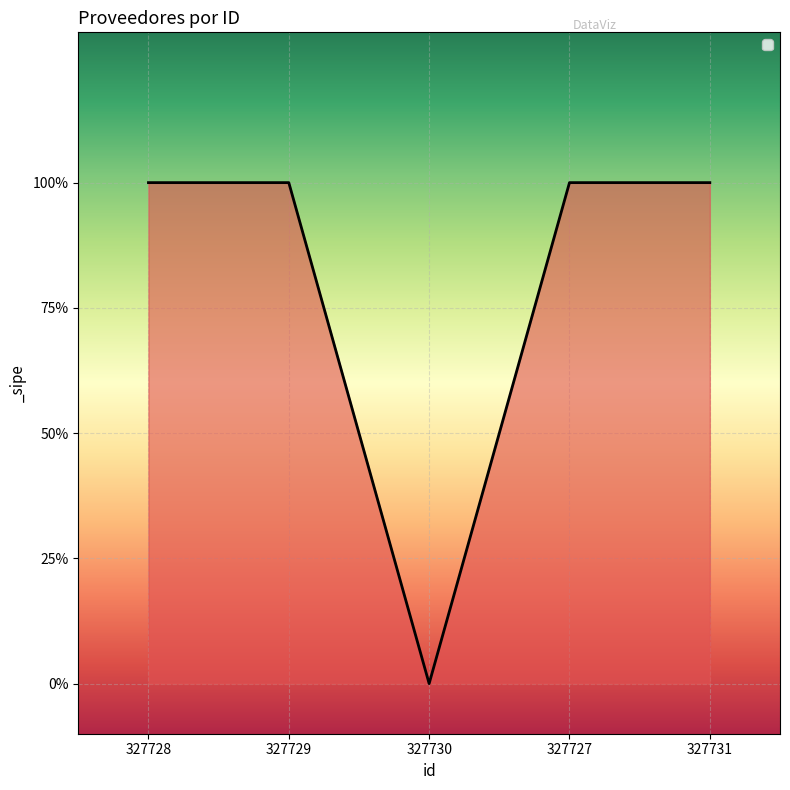

Rank the categories by value from lowest to highest.

327730, 327728, 327729, 327727, 327731